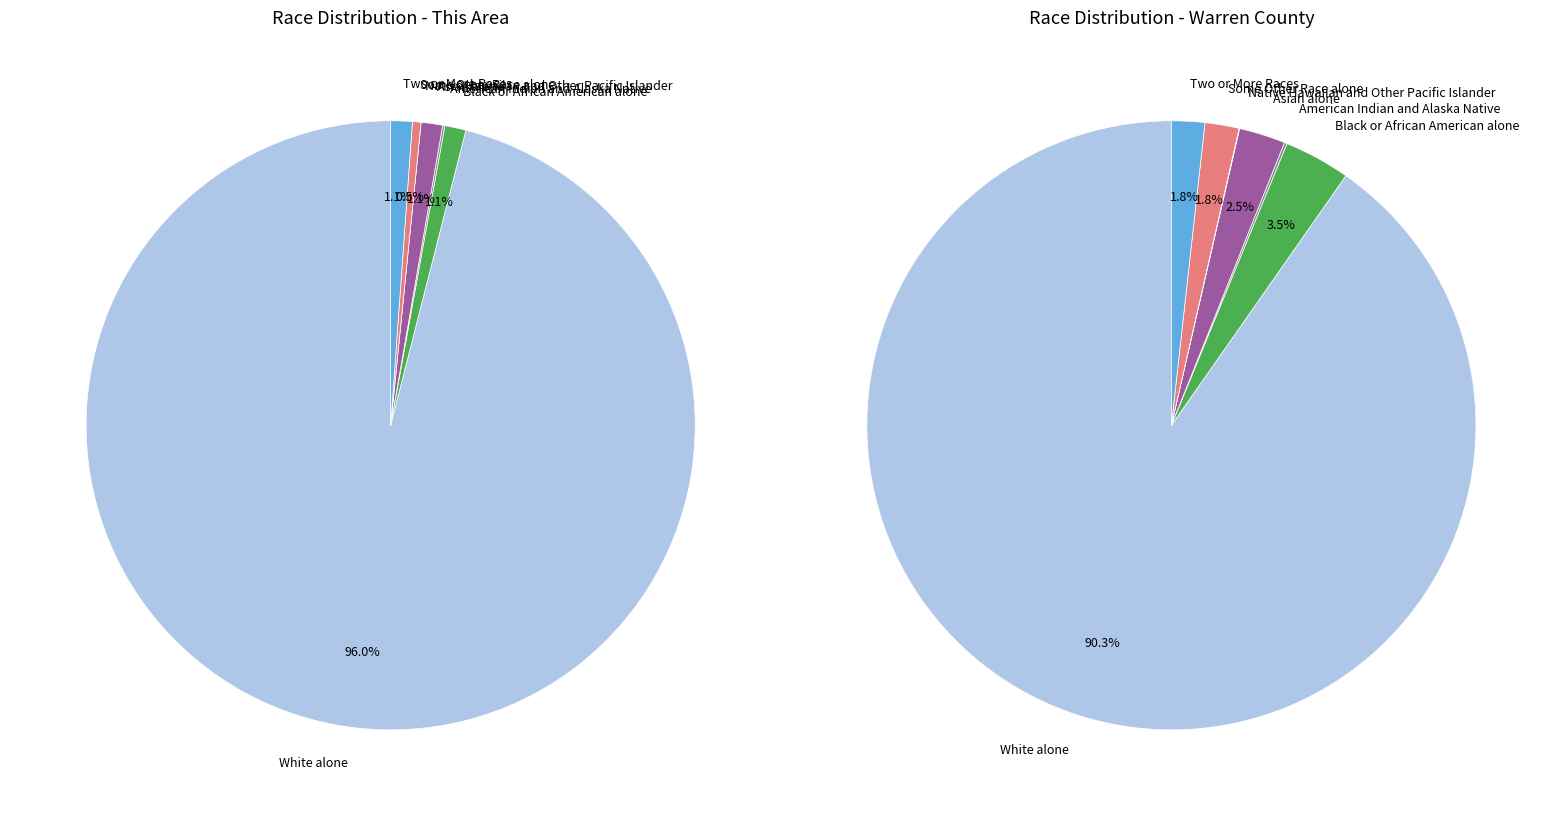

How many segments does this pie chart have?

7